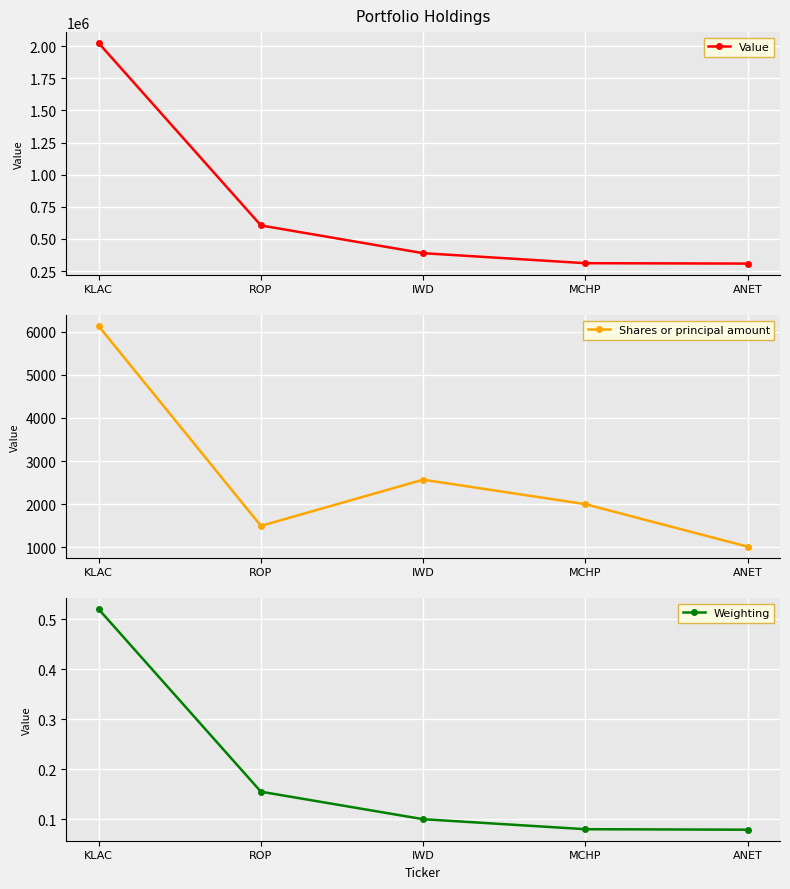

What are all the series names shown in the legend?

Value, Shares or principal amount, Weighting